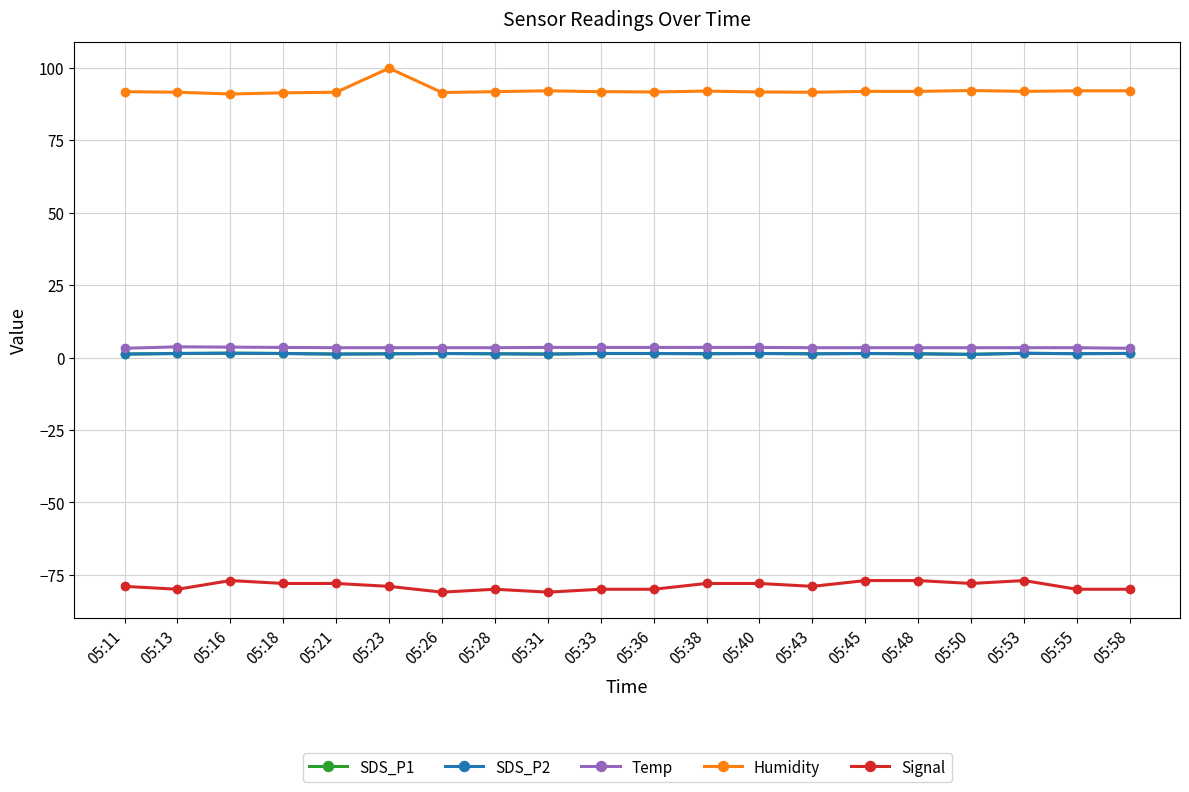

True or false: Humidity and Temp cross at least once.

False